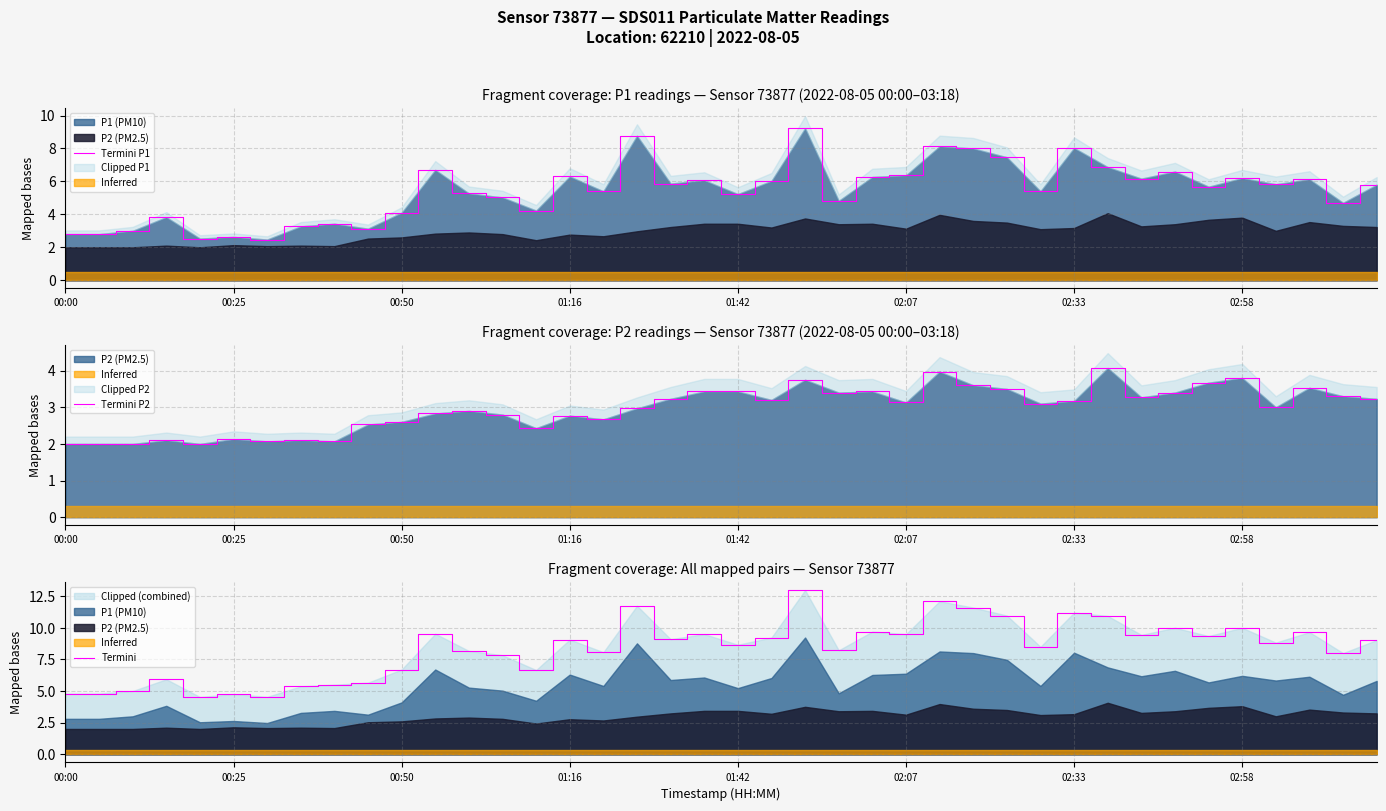

How many values in the Termini series are below 9?

20